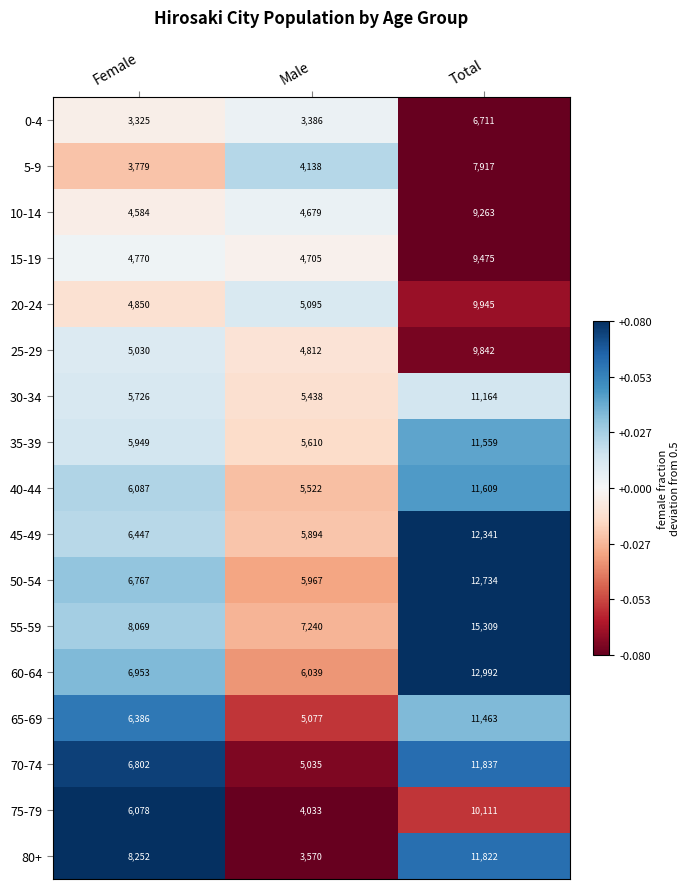

What is the greatest value displayed?

15309